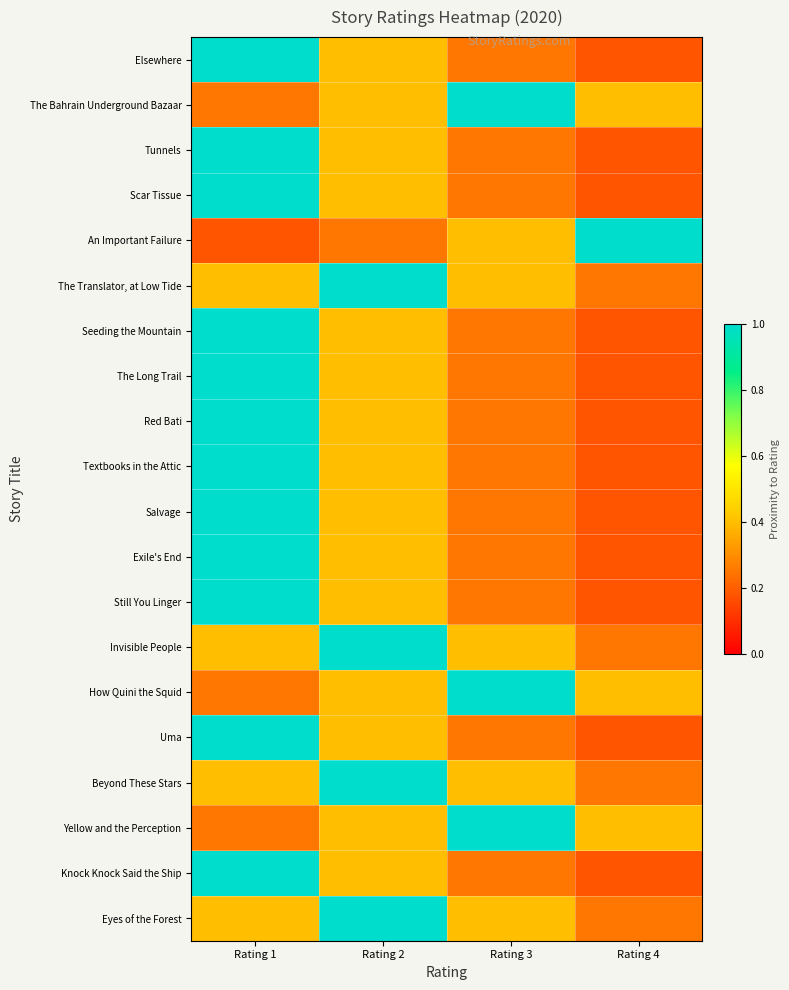

At how many categories does at least one series exceed 0?

4